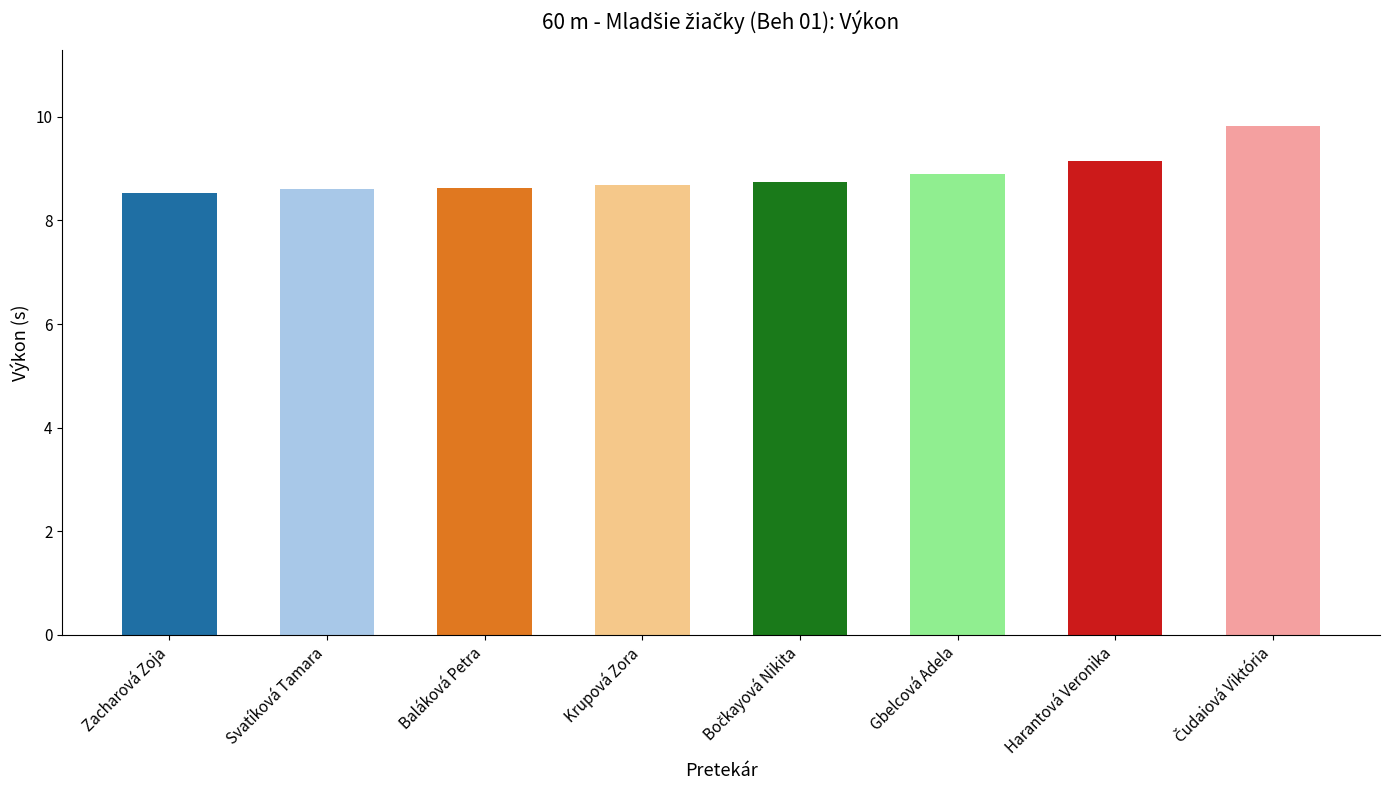

What is the smallest value displayed?

8.5